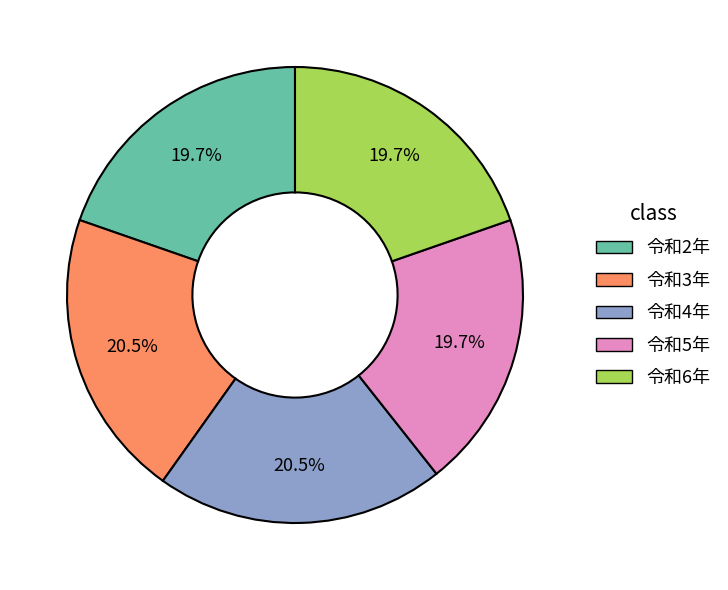

Is it true that 令和5年 is 6% of the pie?

False